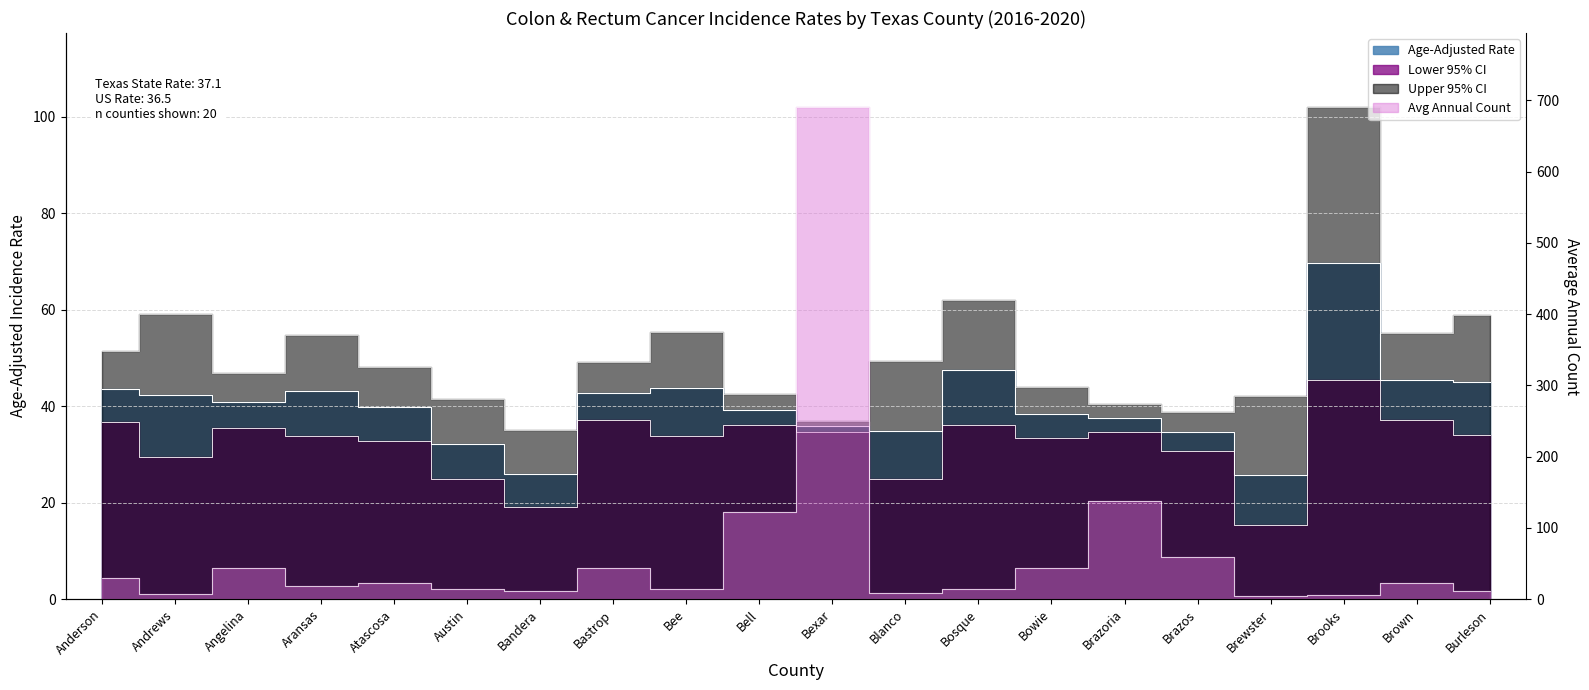

Which series has the largest range (max minus min)?

Average Annual Count